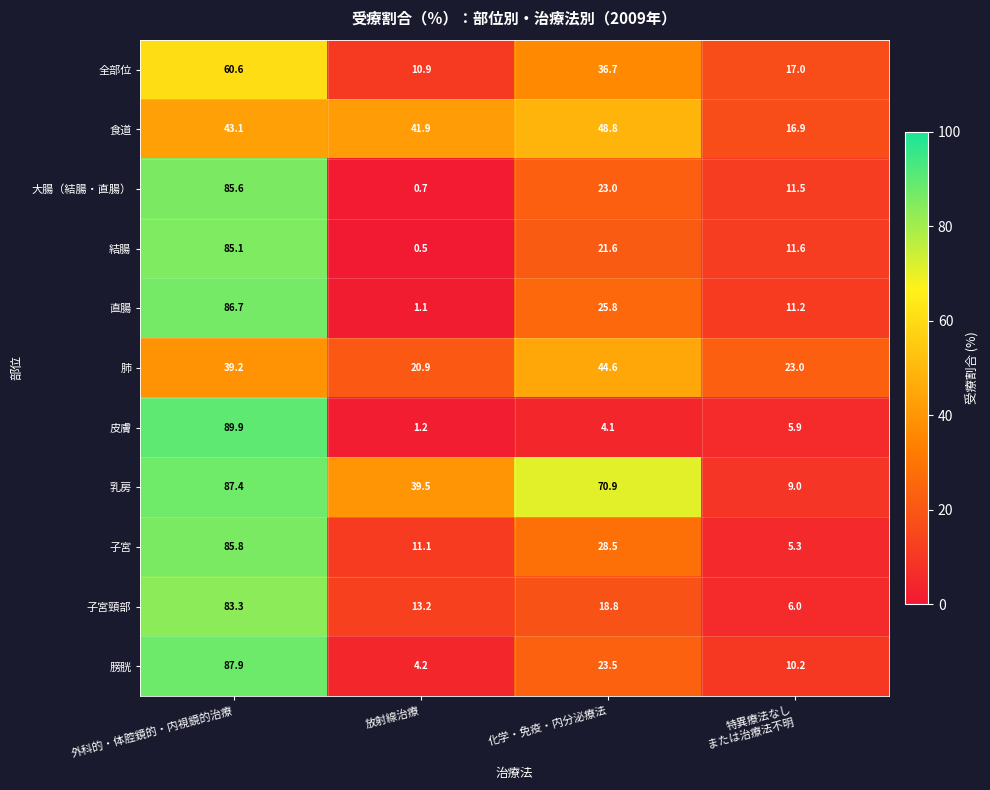

At how many categories does at least one series exceed 86?

1